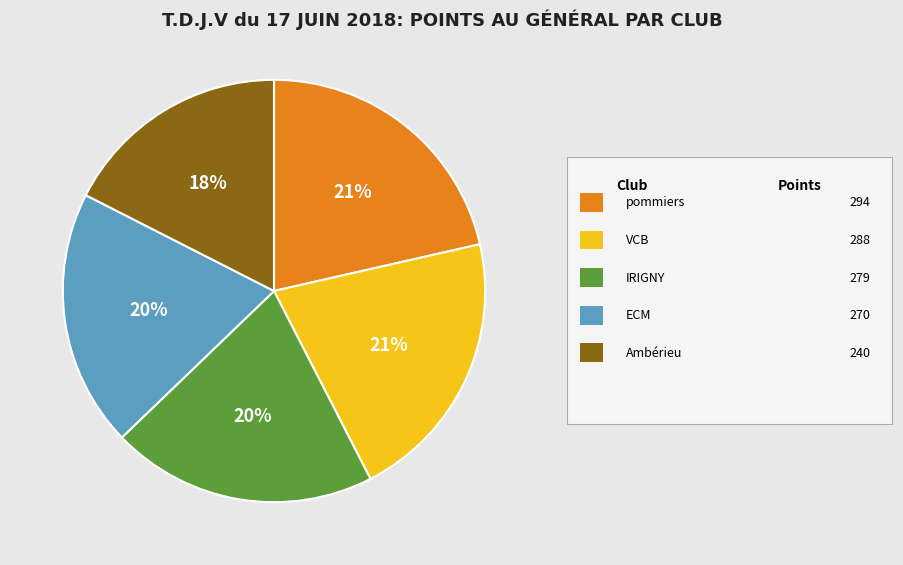

Is there any slice that represents more than half of the pie?

No